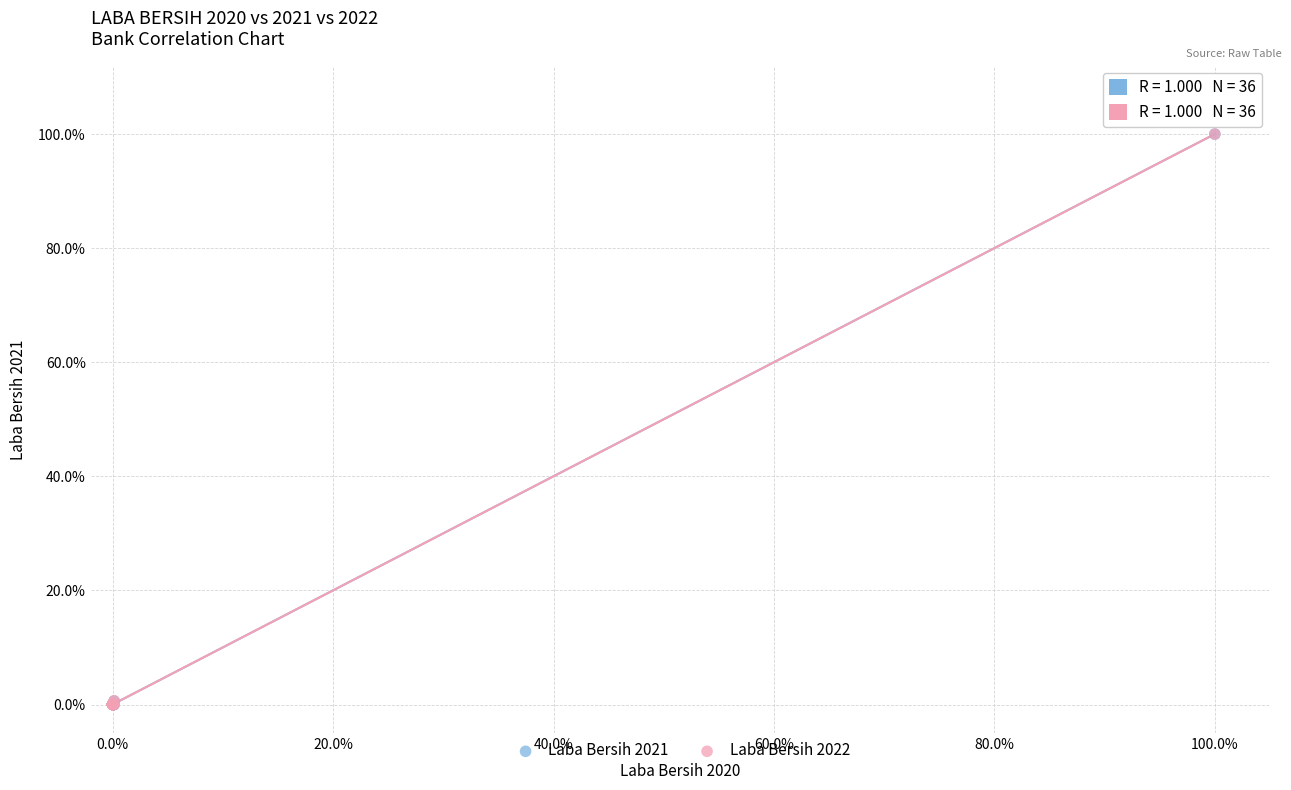

What are all the series names shown in the legend?

Laba Bersih 2021, Laba Bersih 2022